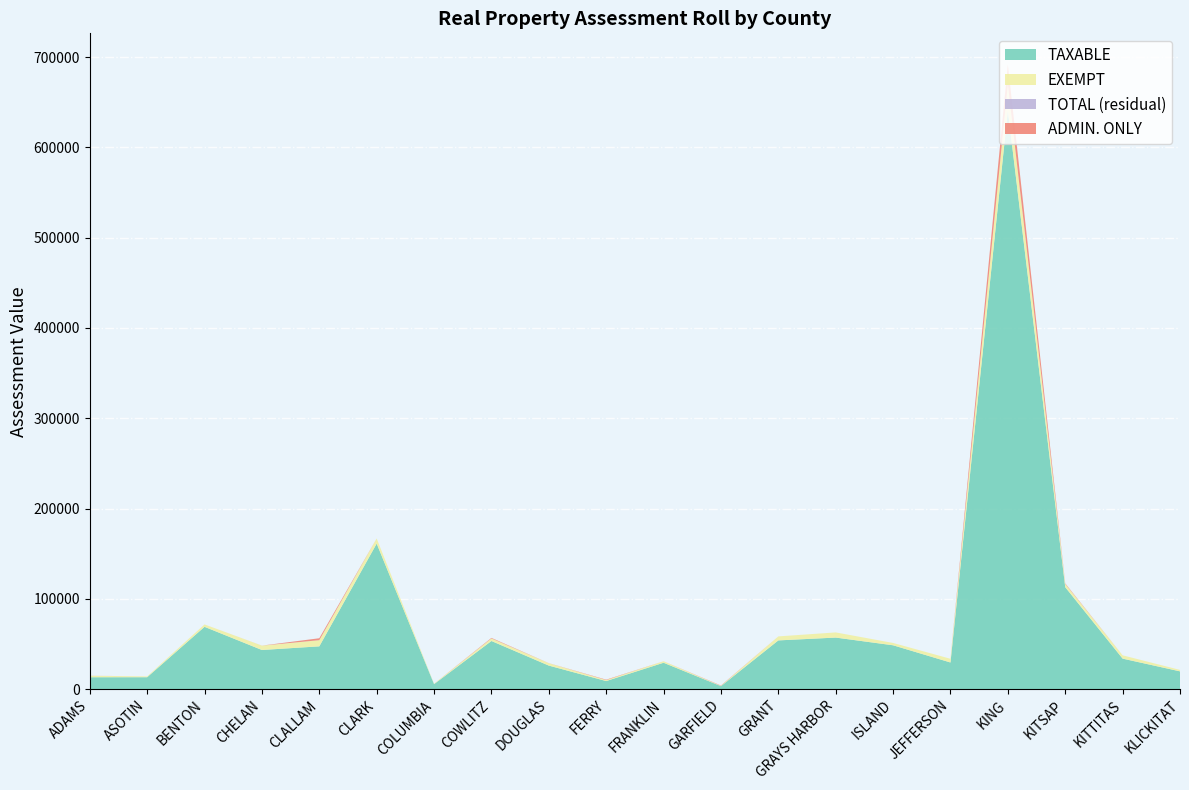

Reading right to left, transcribe all the data shown in this chart.

TAXABLE: KLICKITAT=19600	KITTITAS=33709	KITSAP=112837	KING=641357	JEFFERSON=29417	ISLAND=48480	GRAYS HARBOR=57024	GRANT=53893	GARFIELD=3243	FRANKLIN=29136	FERRY=8848	DOUGLAS=25979	COWLITZ=53228	COLUMBIA=5437	CLARK=161112	CLALLAM=47302	CHELAN=43275	BENTON=68929	ASOTIN=13098	ADAMS=13062
EXEMPT: KLICKITAT=1606	KITTITAS=3655	KITSAP=3596	KING=28458	JEFFERSON=4103	ISLAND=2590	GRAYS HARBOR=5711	GRANT=4434	GARFIELD=313	FRANKLIN=1673	FERRY=1062	DOUGLAS=2650	COWLITZ=2835	COLUMBIA=457	CLARK=5727	CLALLAM=6837	CHELAN=4806	BENTON=2680	ASOTIN=893	ADAMS=1686
TOTAL: KLICKITAT=21206	KITTITAS=37364	KITSAP=116433	KING=669815	JEFFERSON=33520	ISLAND=51070	GRAYS HARBOR=62735	GRANT=58327	GARFIELD=3556	FRANKLIN=30809	FERRY=9910	DOUGLAS=28629	COWLITZ=56063	COLUMBIA=5894	CLARK=166839	CLALLAM=54139	CHELAN=48081	BENTON=71609	ASOTIN=13991	ADAMS=14748
ADMIN. ONLY: KLICKITAT=0	KITTITAS=0	KITSAP=611	KING=22006	JEFFERSON=0	ISLAND=0	GRAYS HARBOR=0	GRANT=0	GARFIELD=372	FRANKLIN=0	FERRY=479	DOUGLAS=78	COWLITZ=613	COLUMBIA=0	CLARK=0	CLALLAM=2146	CHELAN=44	BENTON=0	ASOTIN=0	ADAMS=44